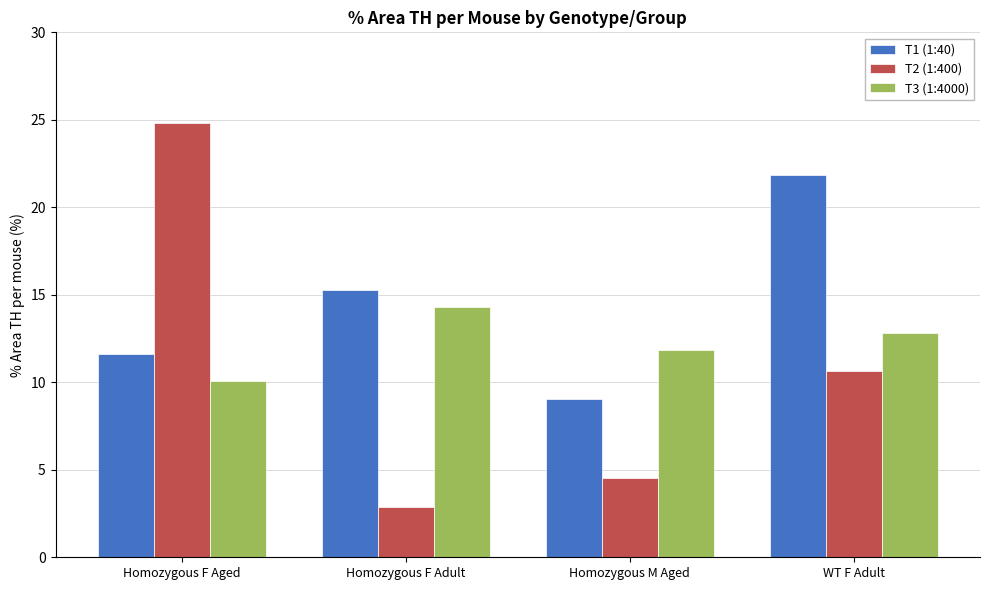

At which label does T1 (1:40) reach its minimum?

Homozygous M Aged